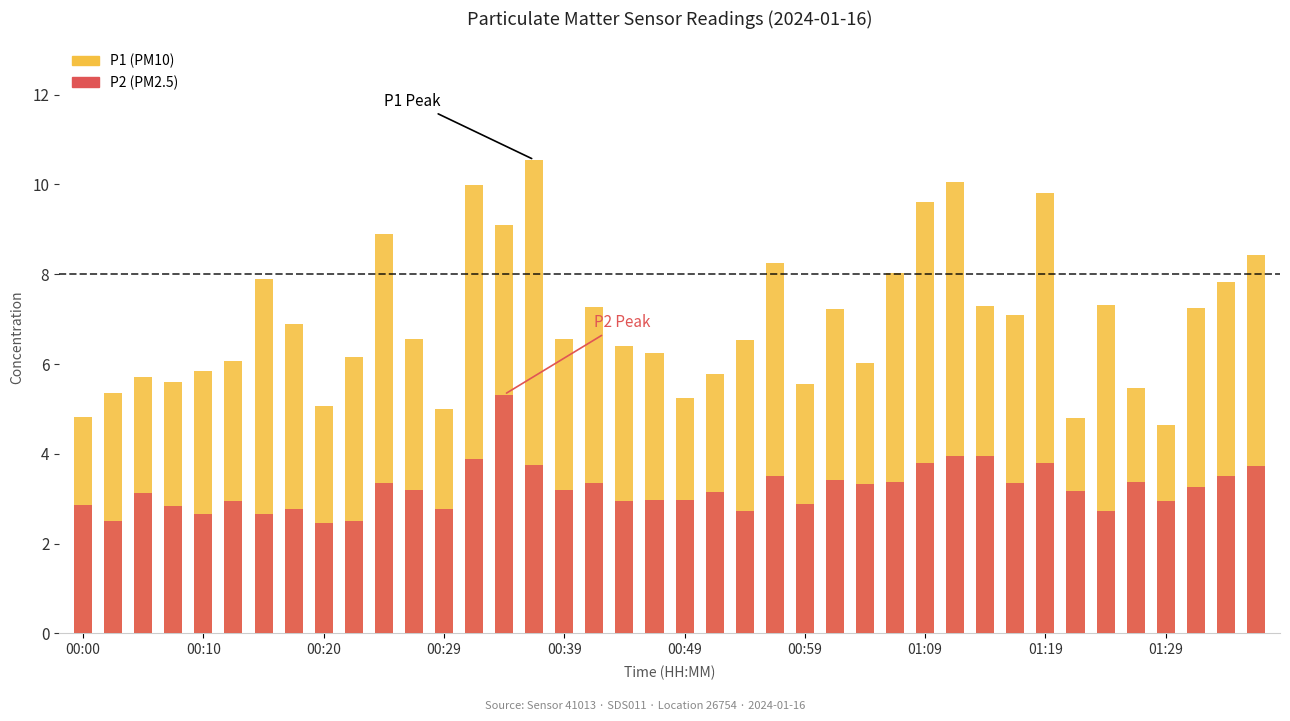

Which series has the widest spread of values?

P1